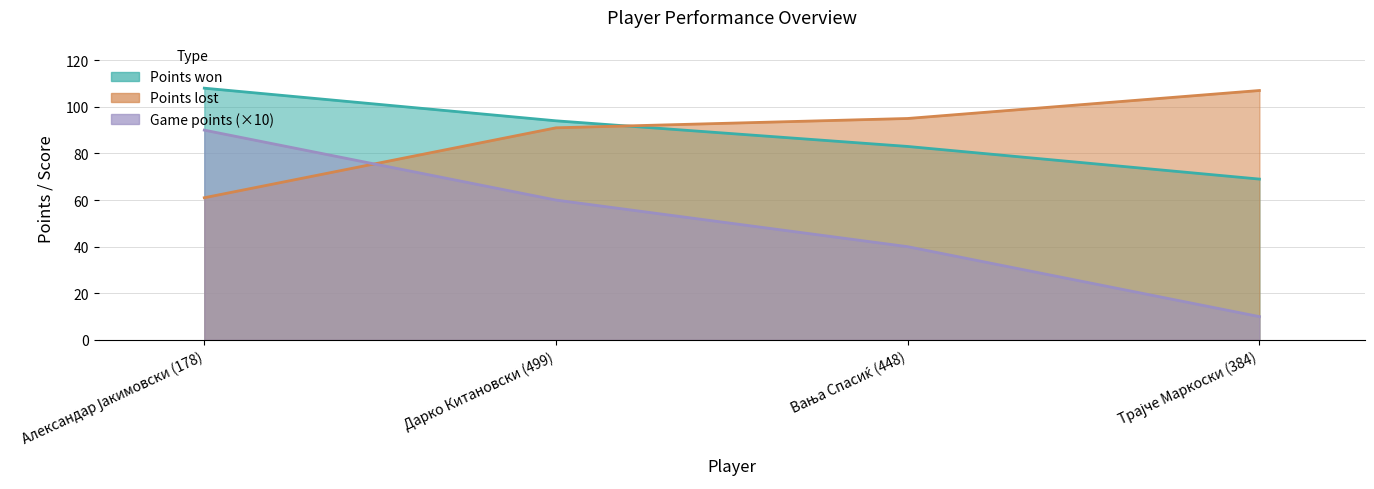

What is the sum of all Points won values?

354